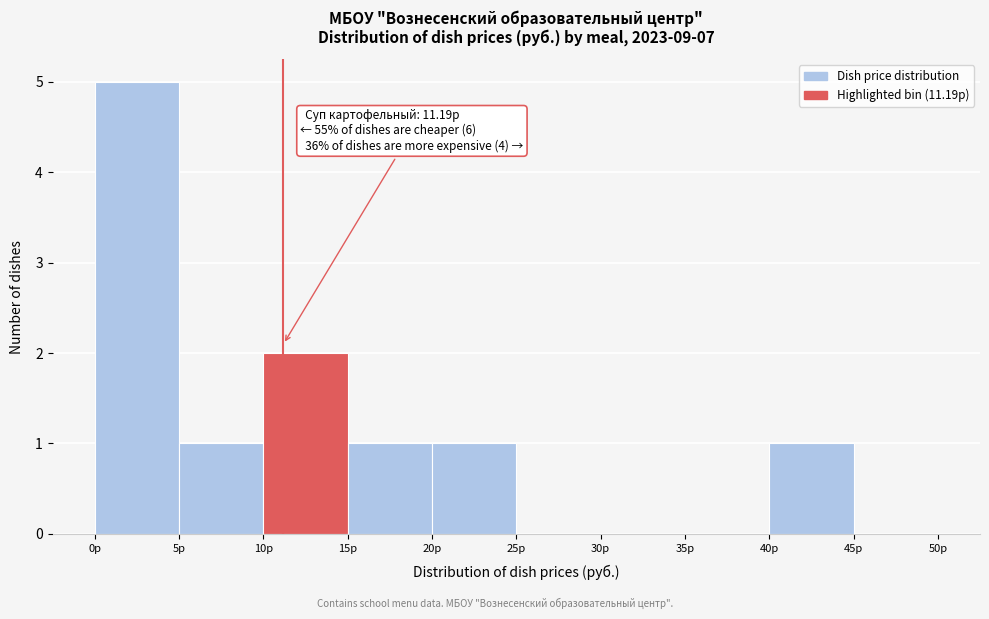

Which range on the x-axis has the tallest bar?

0 to 5